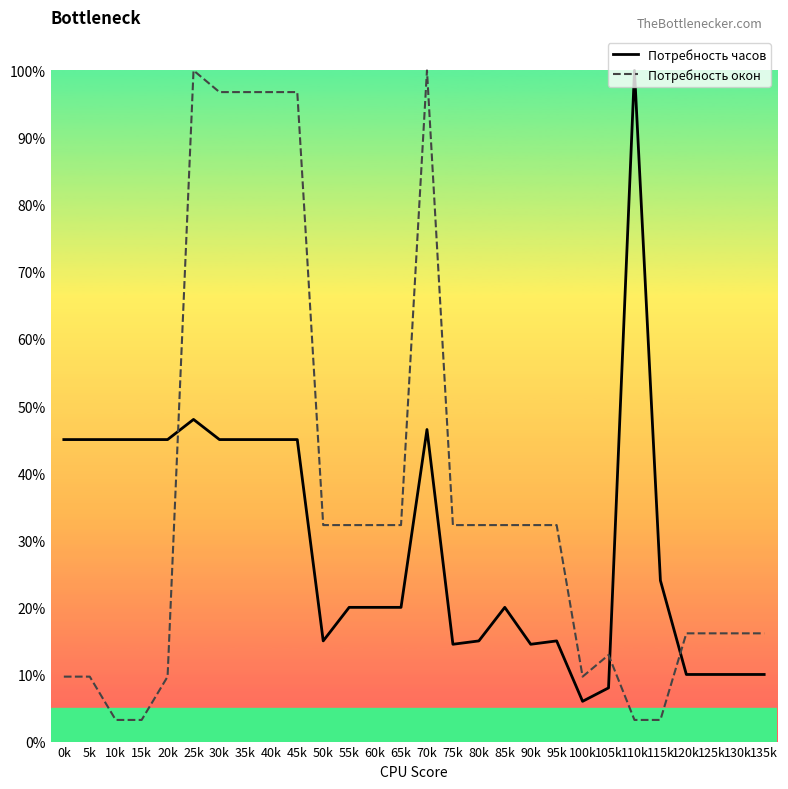

What is the sum of the Потребность окон values at 85k and 40k?

129.0